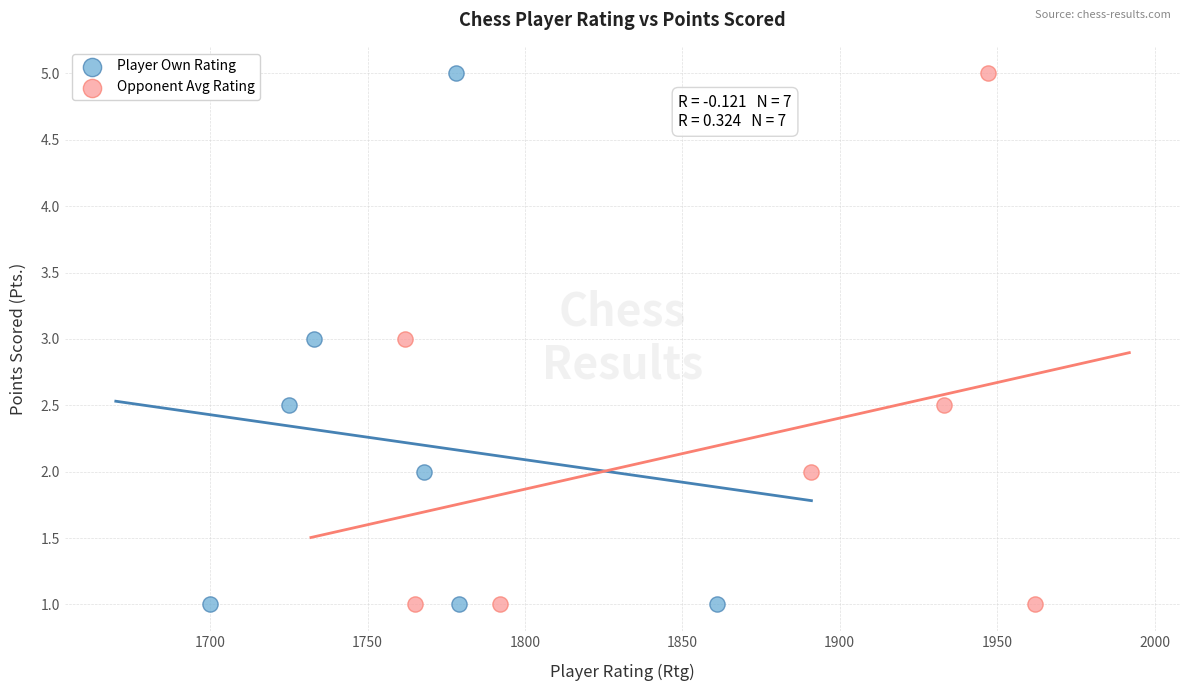

What are all the series names shown in the legend?

Player Own Rating, Opponent Avg Rating